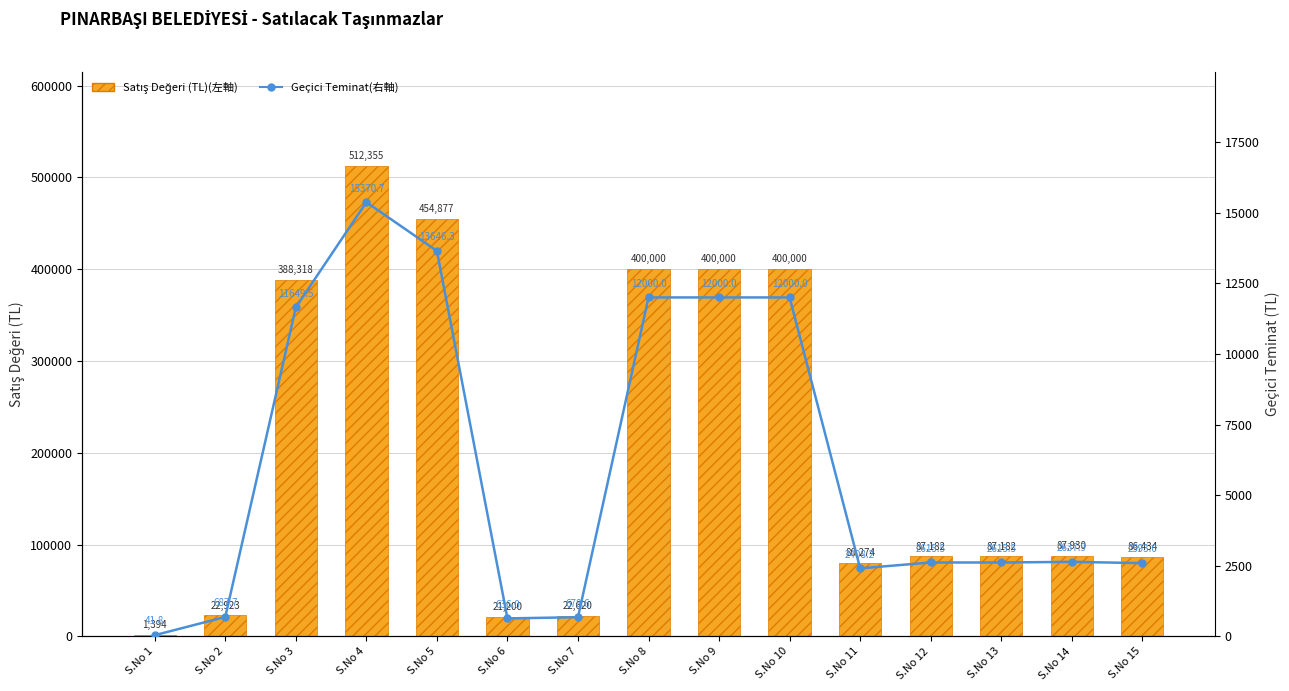

How many data points in Satış Değeri (TL)(左軸) are above 87182?

9